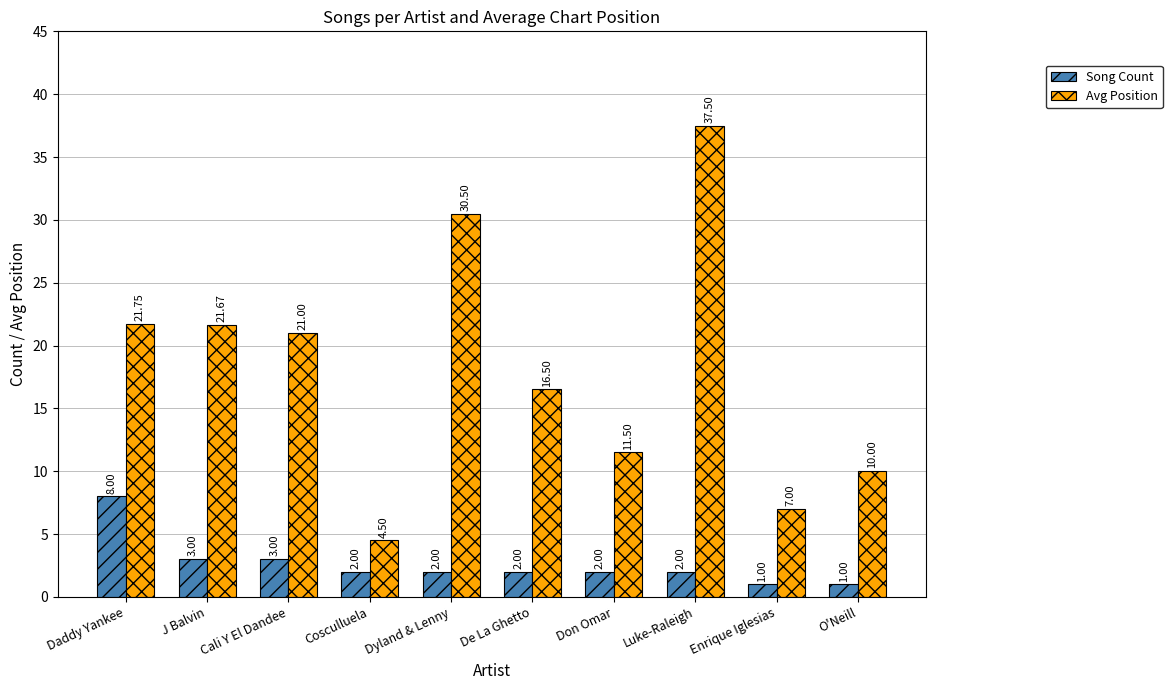

What is the difference between the maximum and minimum values in the Song Count series?

7.0